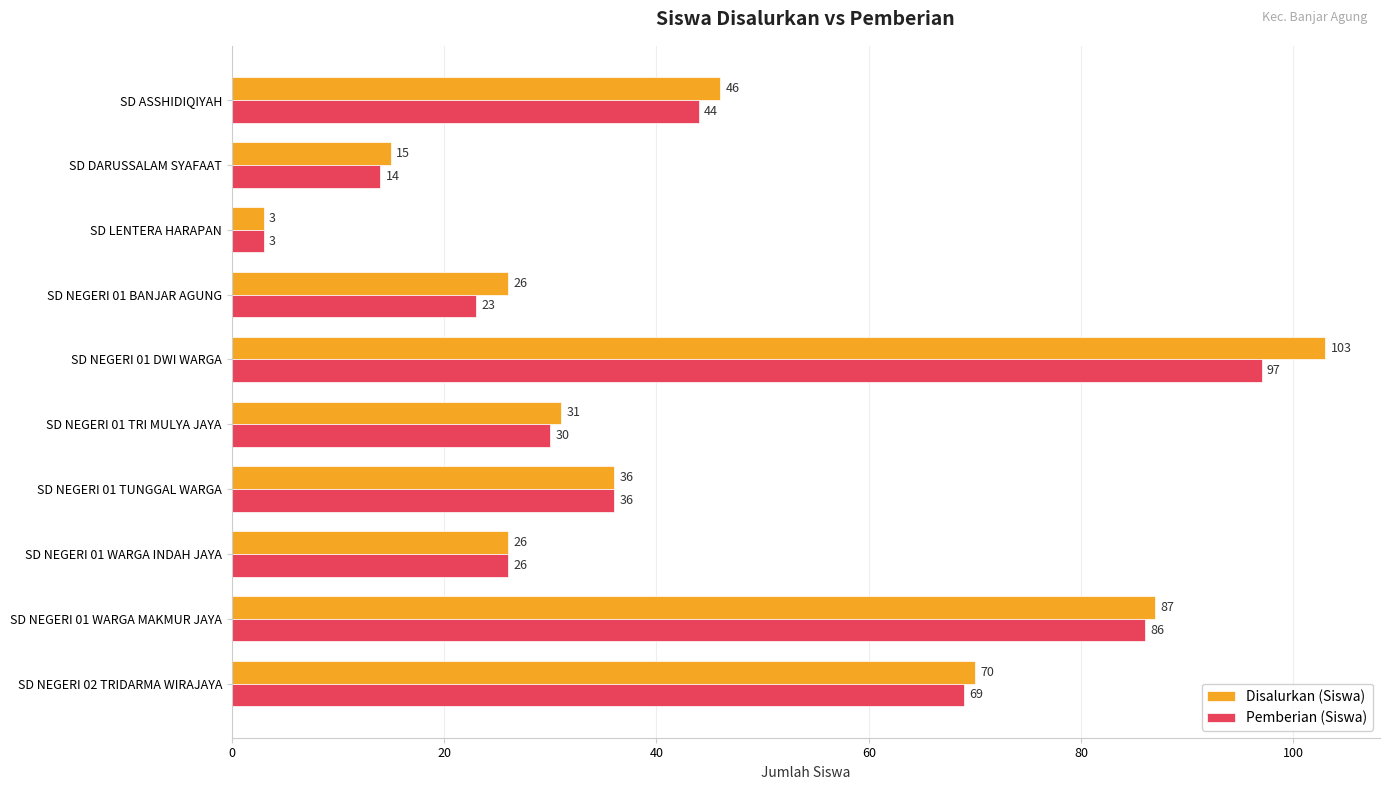

Which series has the widest spread of values?

Disalurkan (Siswa)